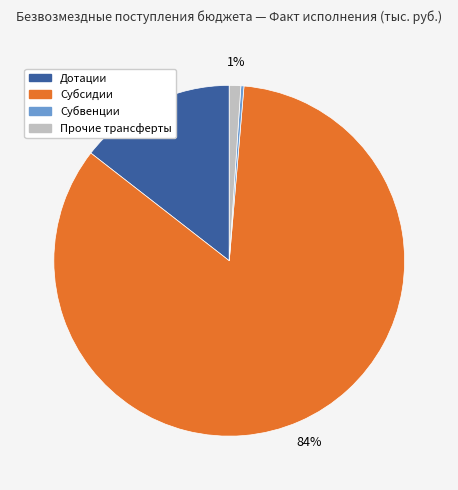

What is the largest slice in the pie chart?

Субсидии